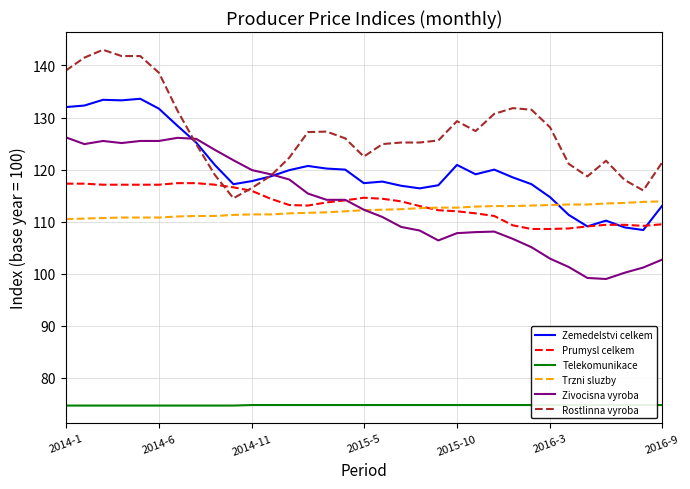

What is the highest value of the Rostlinna vyroba series?

143.0